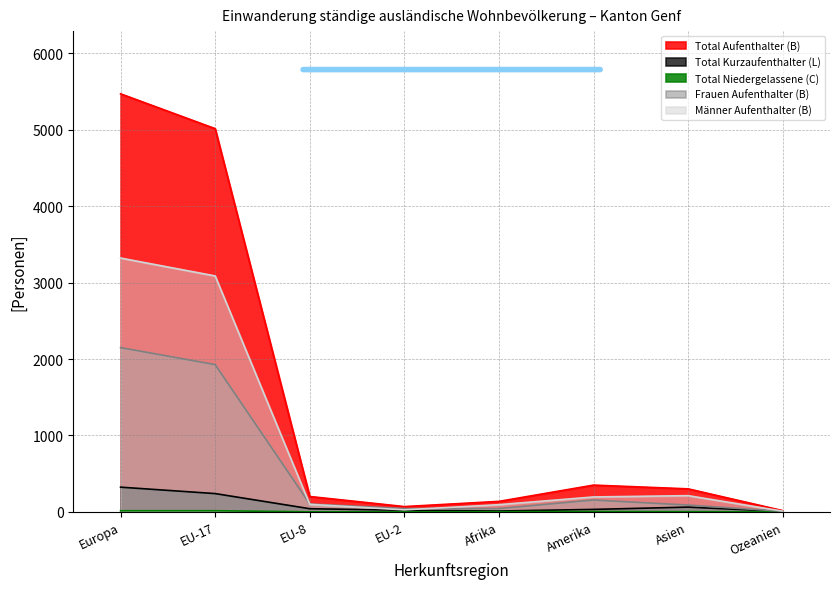

Which has a higher value, Europa or EU-8?

Europa